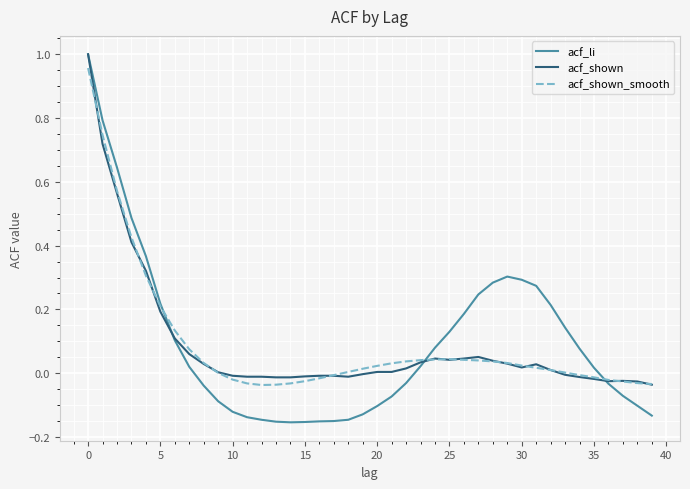

Which series has the largest range (max minus min)?

acf_li